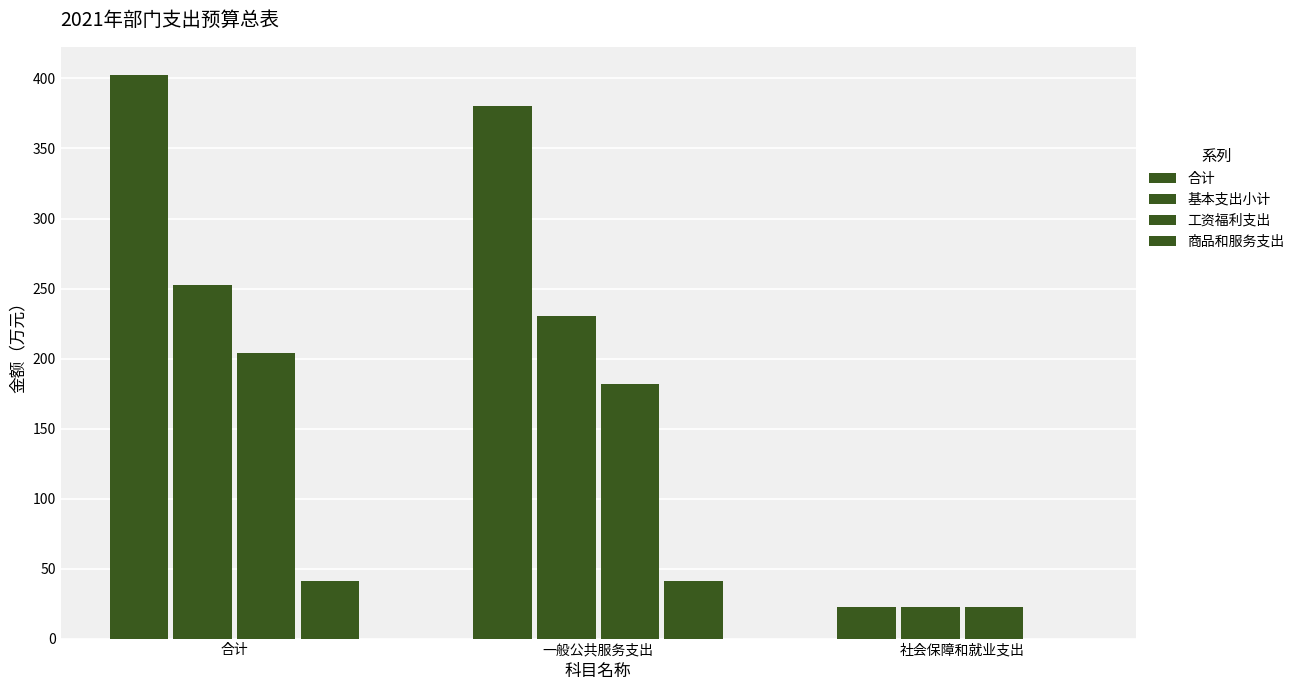

Which label corresponds to the smallest value in the chart?

社会保障和就业支出